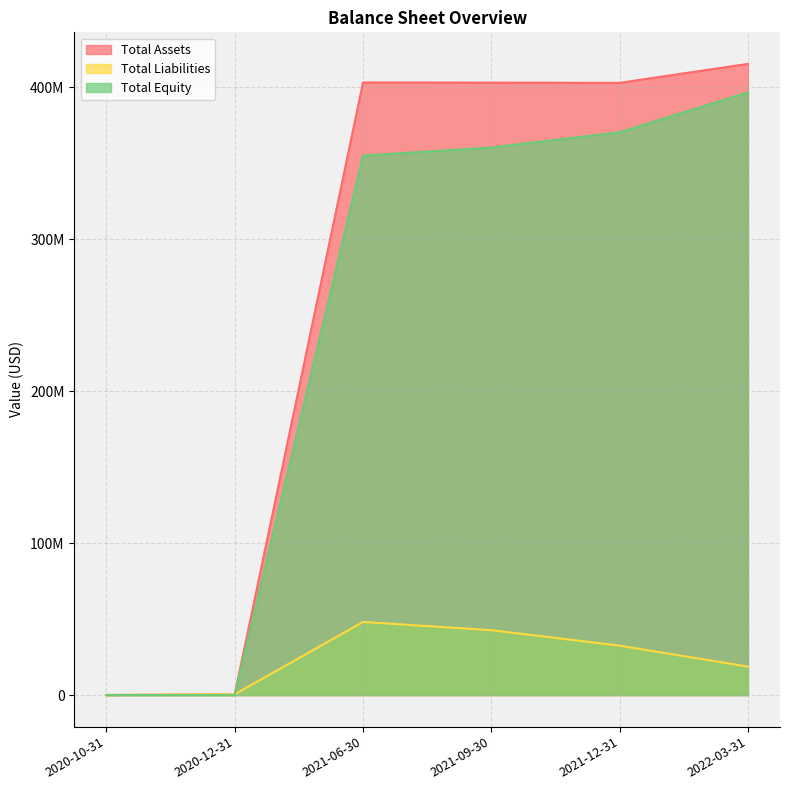

Is it true that Total Assets equals 517758 at 2020-12-31?

True